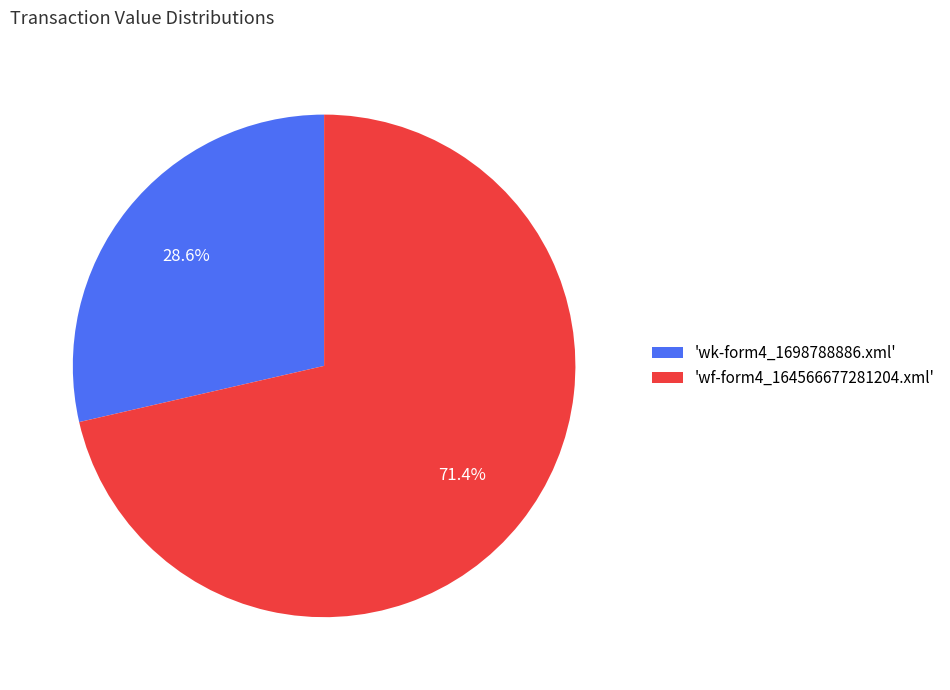

Count the number of slices in the pie.

2